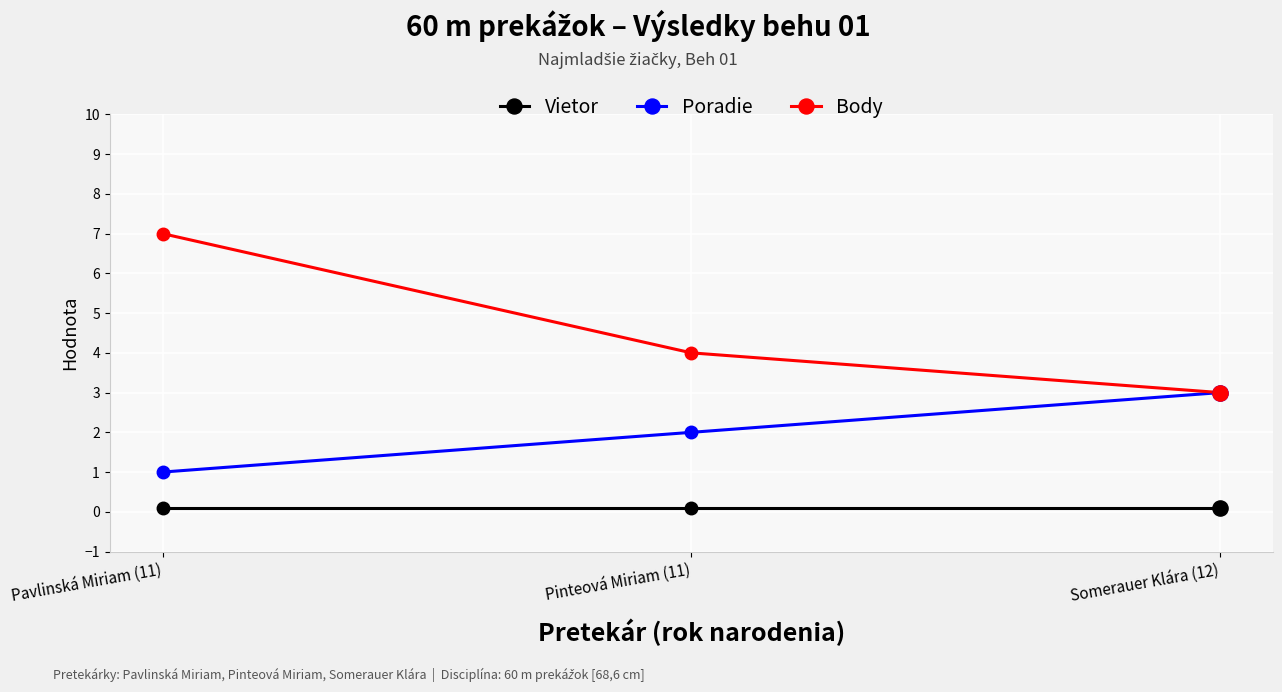

What are all the series names shown in the legend?

Vietor, Poradie, Body